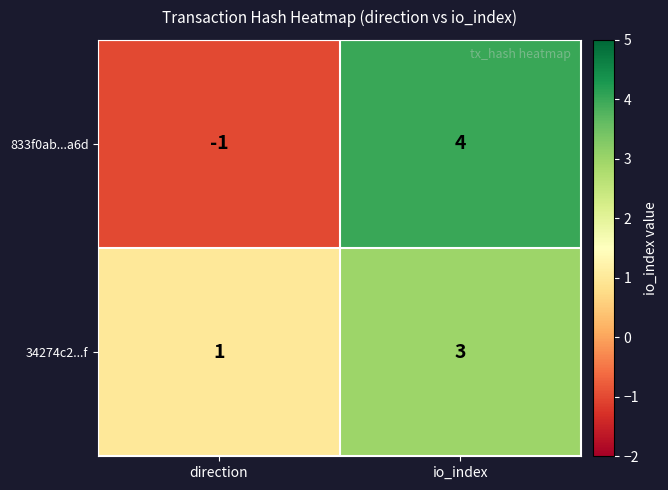

True or false: 833f0ab...a6d has a value of 4 at io_index.

True